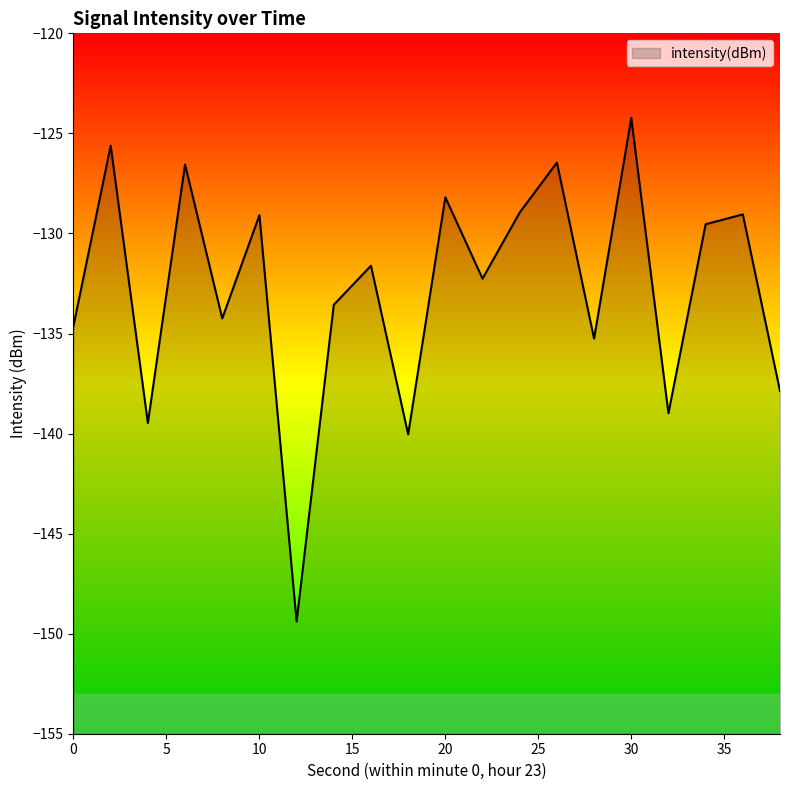

Where is the first local maximum?

2